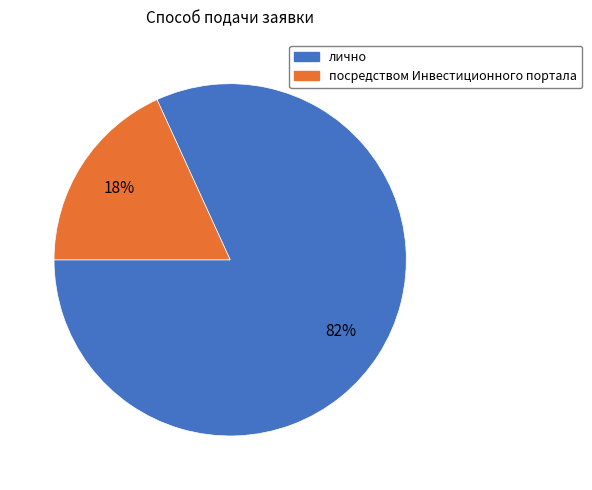

Is it true that посредством Инвестиционного портала is 18% of the pie?

True